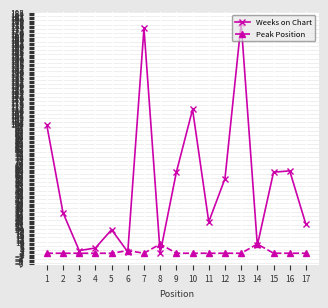

Count the Peak Position values in the range 1 to 2.

14